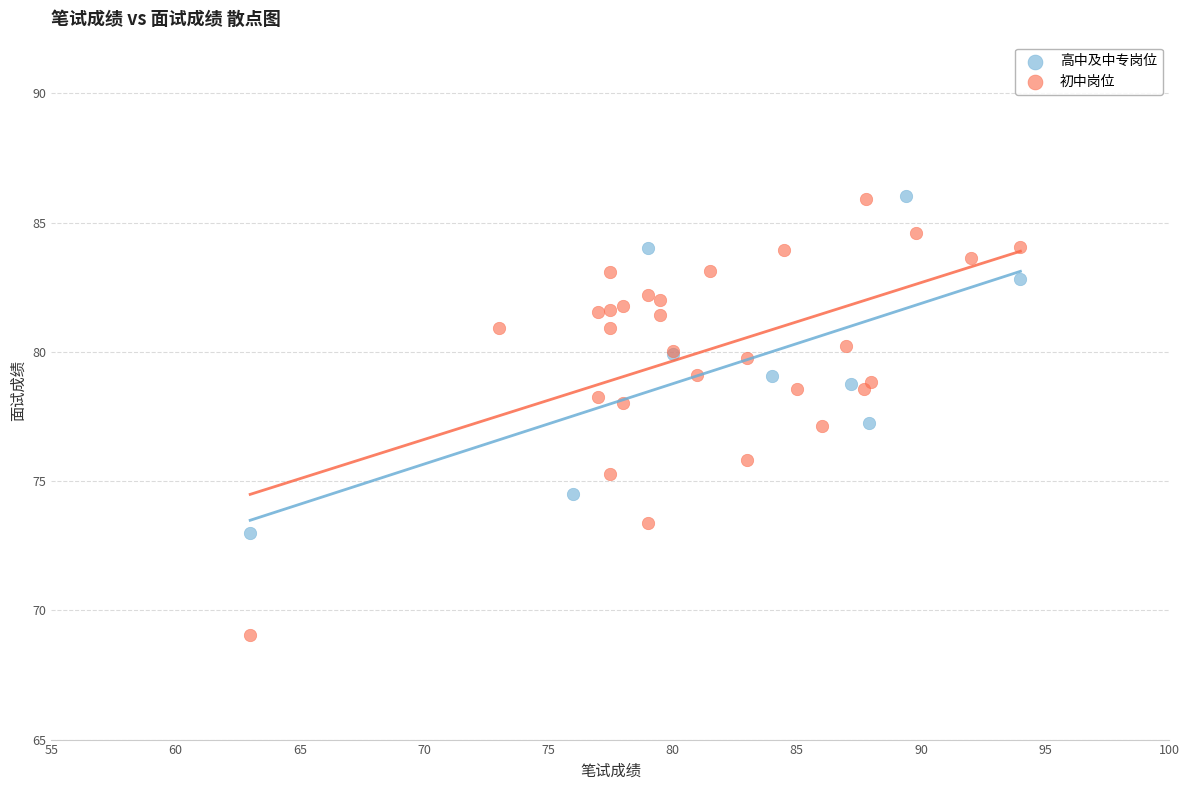

Which series has the widest spread of Y values?

初中岗位